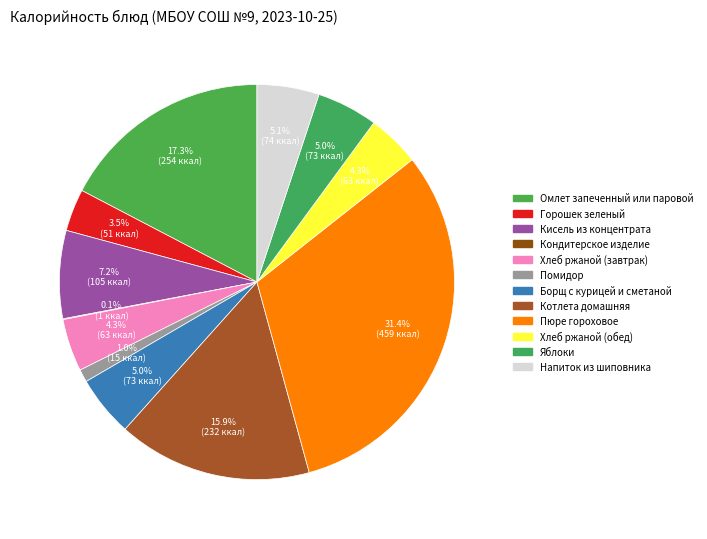

What is the largest slice in the pie chart?

Пюре гороховое